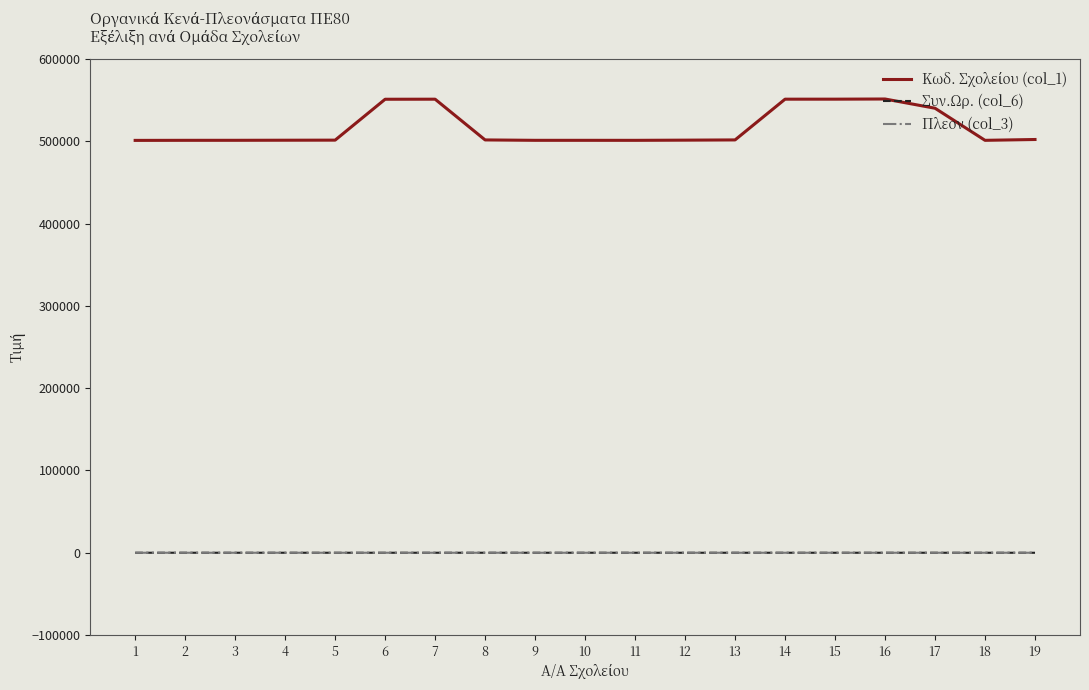

At how many categories does at least one series exceed 287598?

19